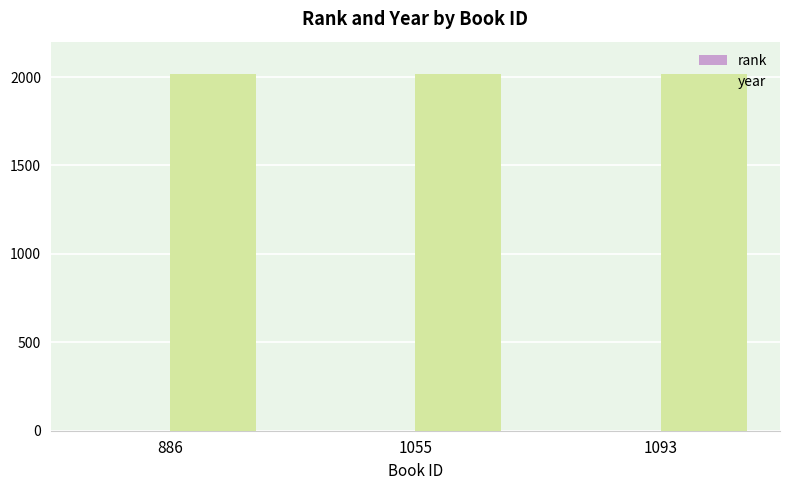

What is the sum of all year values?

6047